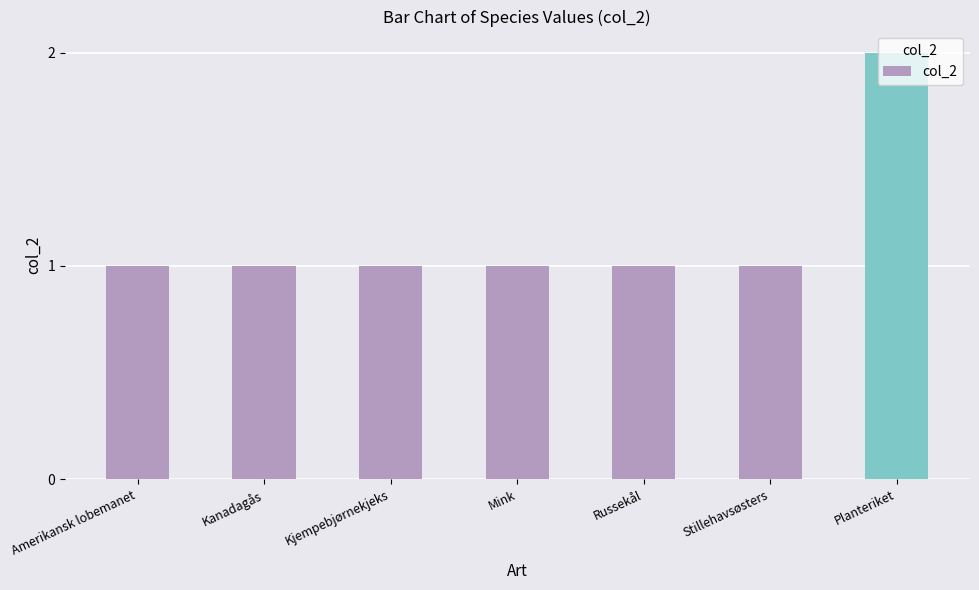

What is the difference between the maximum and minimum values?

1